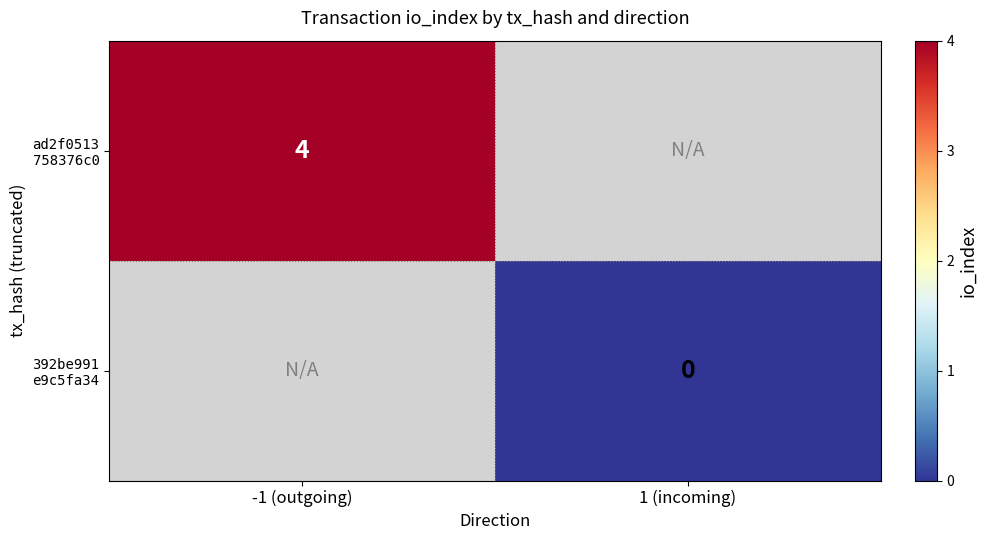

How many series are shown in this chart?

2